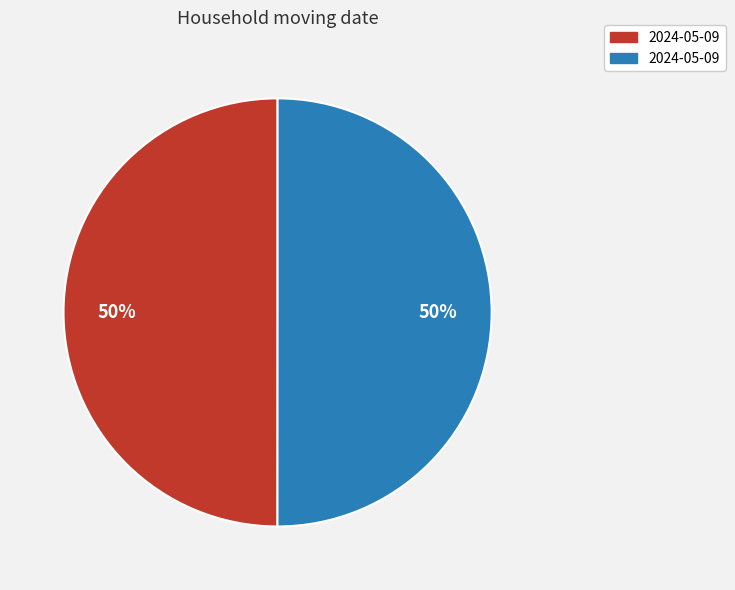

To the nearest percent, what is the average slice percentage?

50%